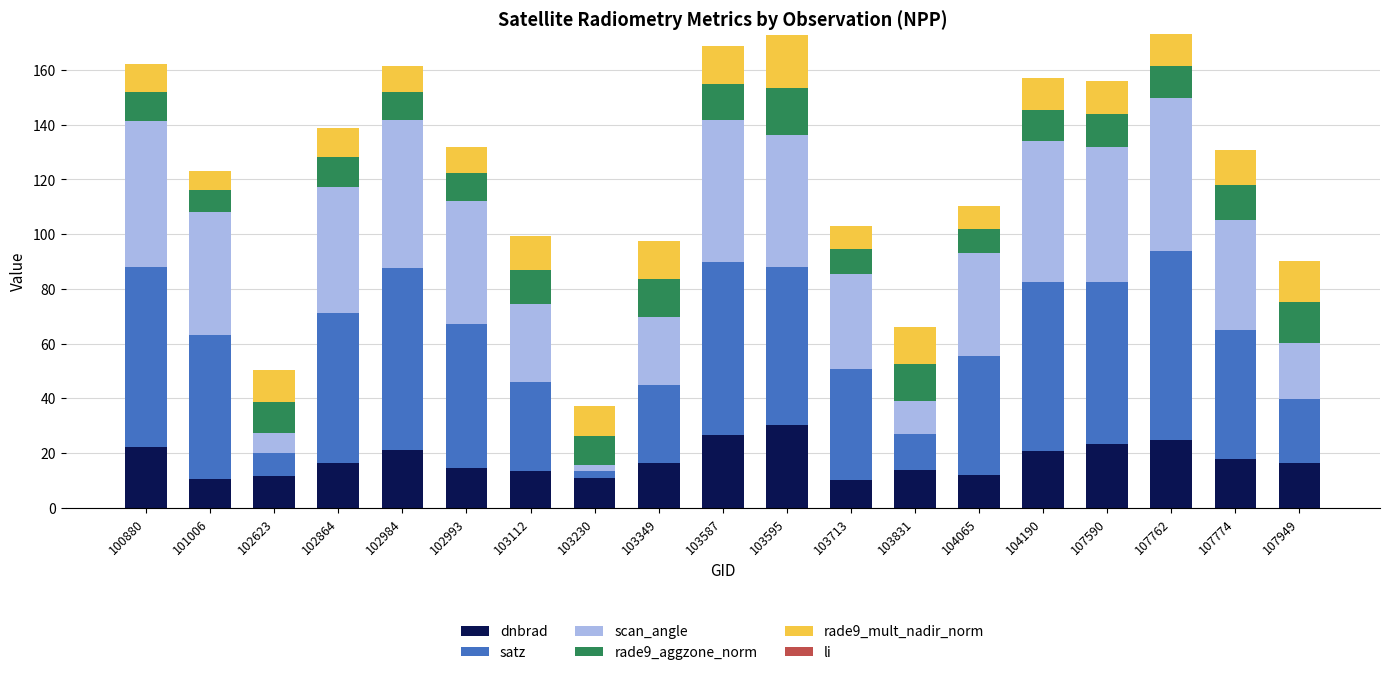

What is the total value across all series at 107949?

90.1